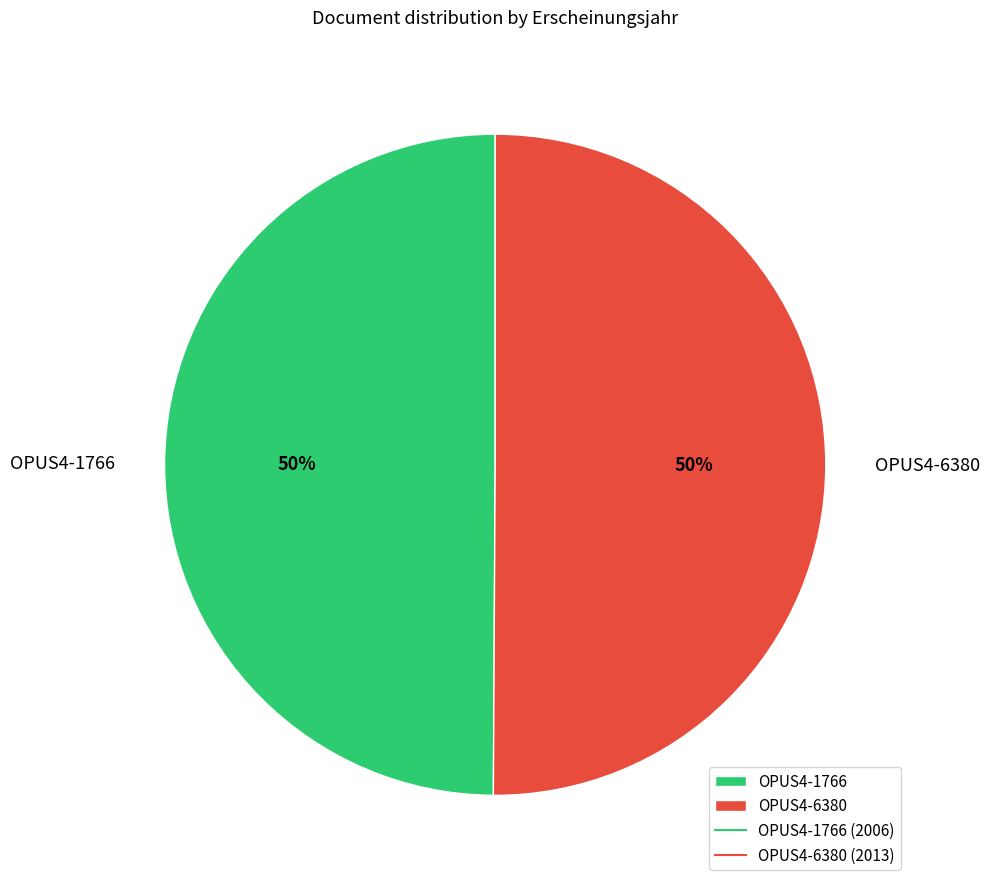

To the nearest percent, what is the combined percentage of OPUS4-6380 and OPUS4-1766?

100%